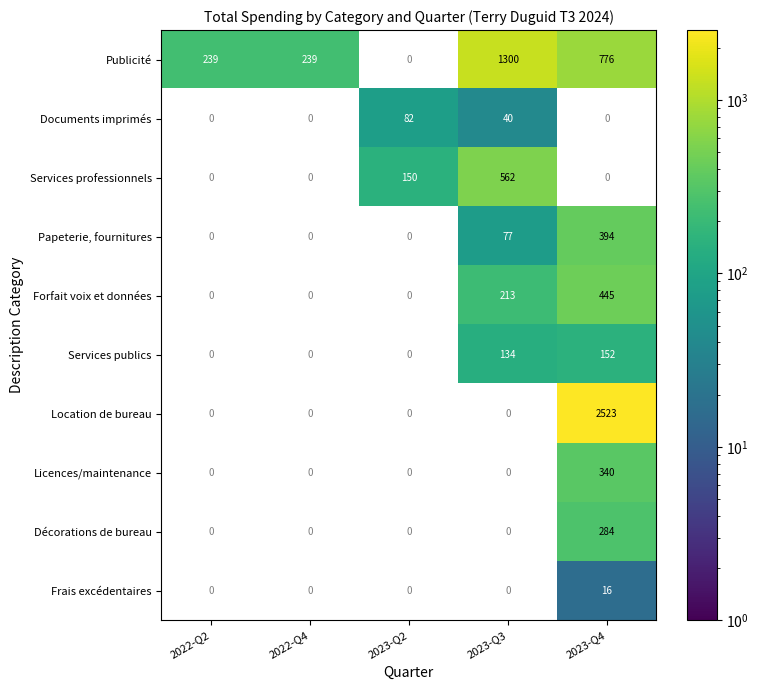

The Forfait voix et données series shows 236 at 2023-Q4. True or false?

False